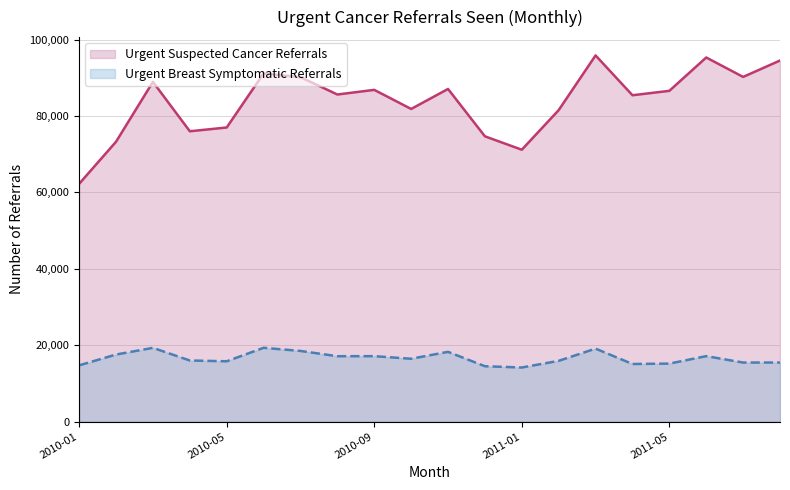

How many data points in Urgent Suspected Cancer Referrals are above 86597?

9